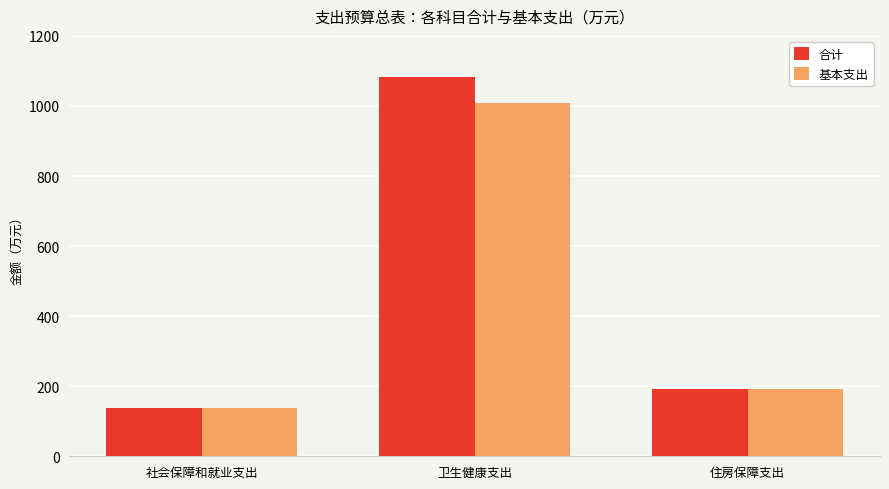

At how many categories does at least one series exceed 753?

1